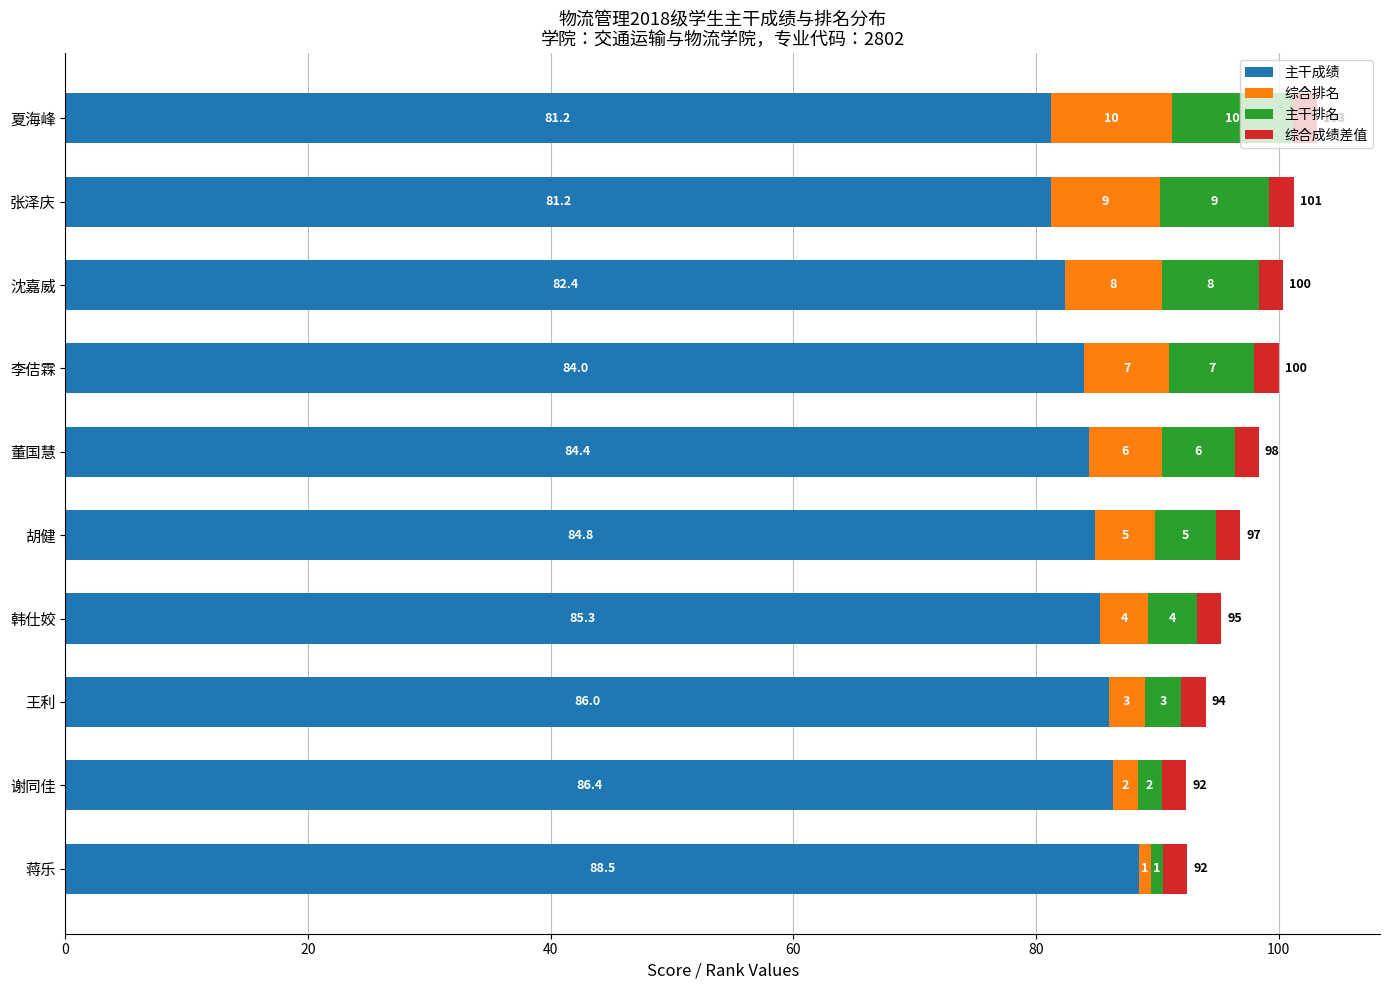

At which label does 主干成绩 reach its peak?

蒋乐